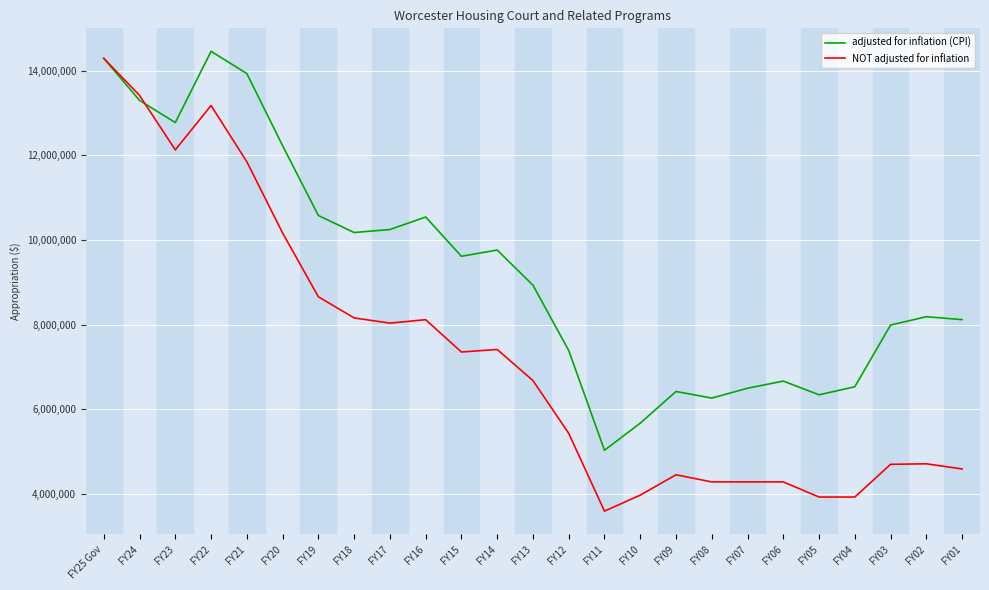

Where is the first local minimum for adjusted for inflation (CPI)?

FY23